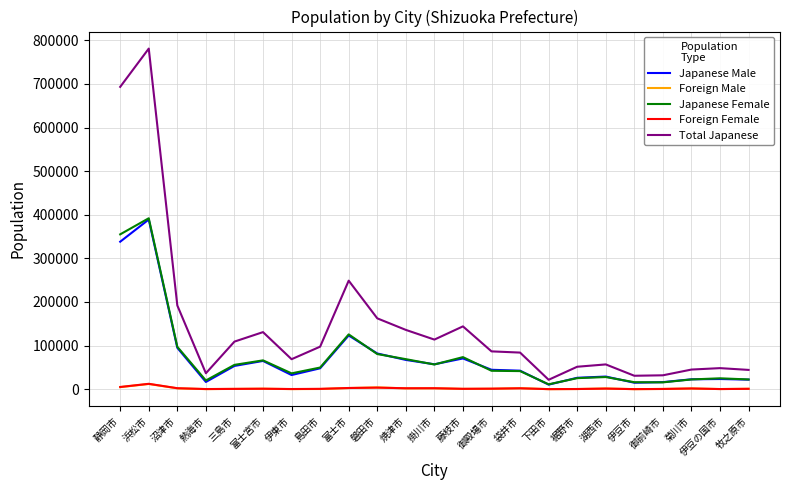

Which series has the largest range (max minus min)?

Total Japanese